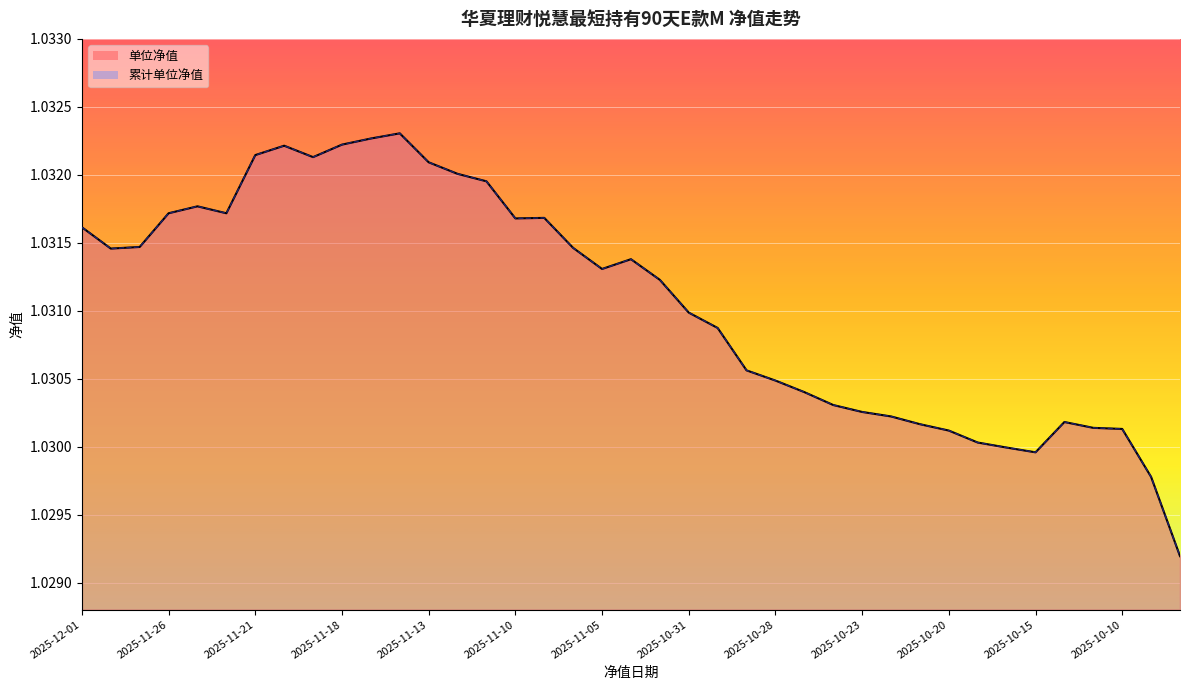

True or false: 单位净值 and 累计单位净值 cross at least once.

False